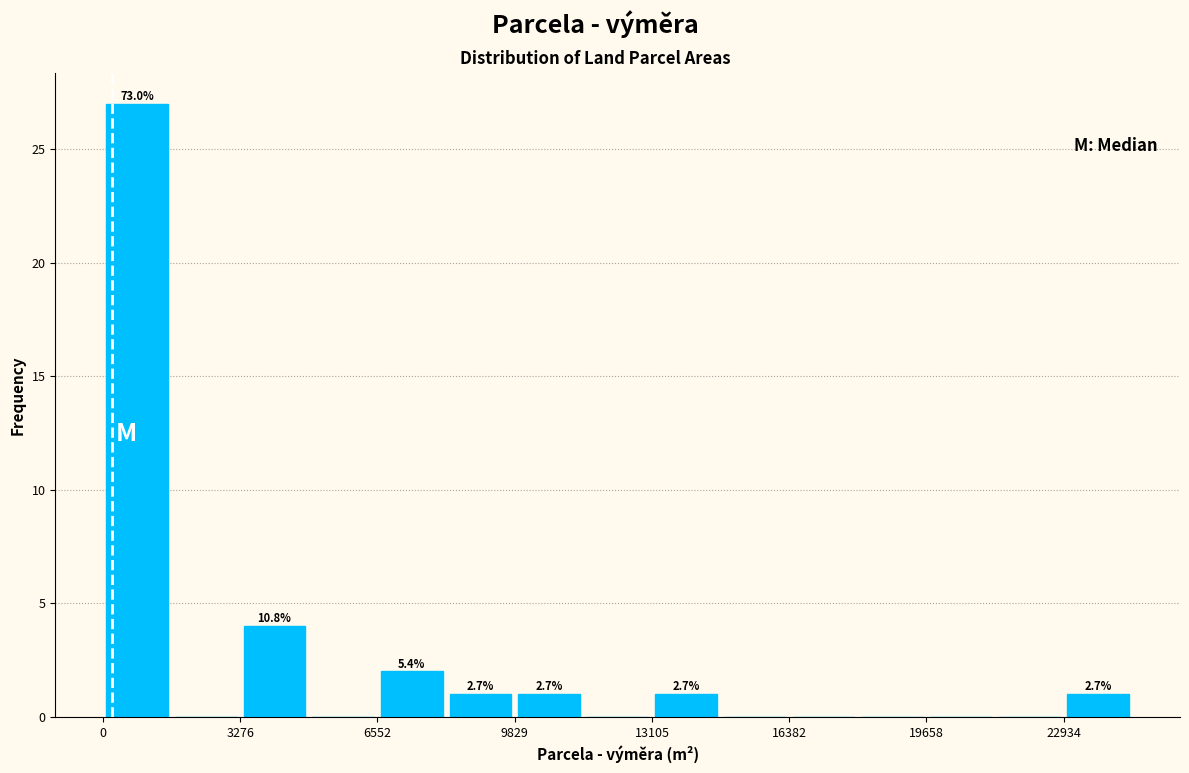

Around what value on the x-axis is the tallest bar? Give the approximate position of its centre, as read against the axis.

1000